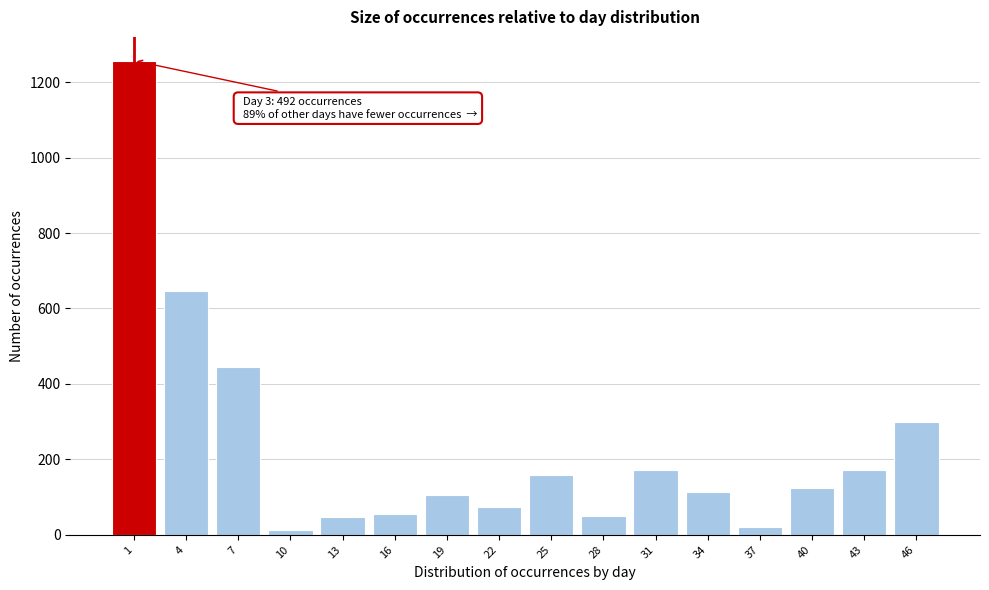

What is the average value?

235